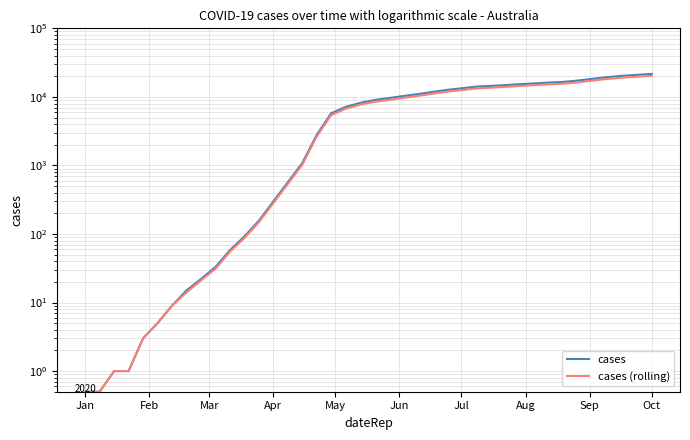

True or false: cases and cases (rolling) cross at least once.

False